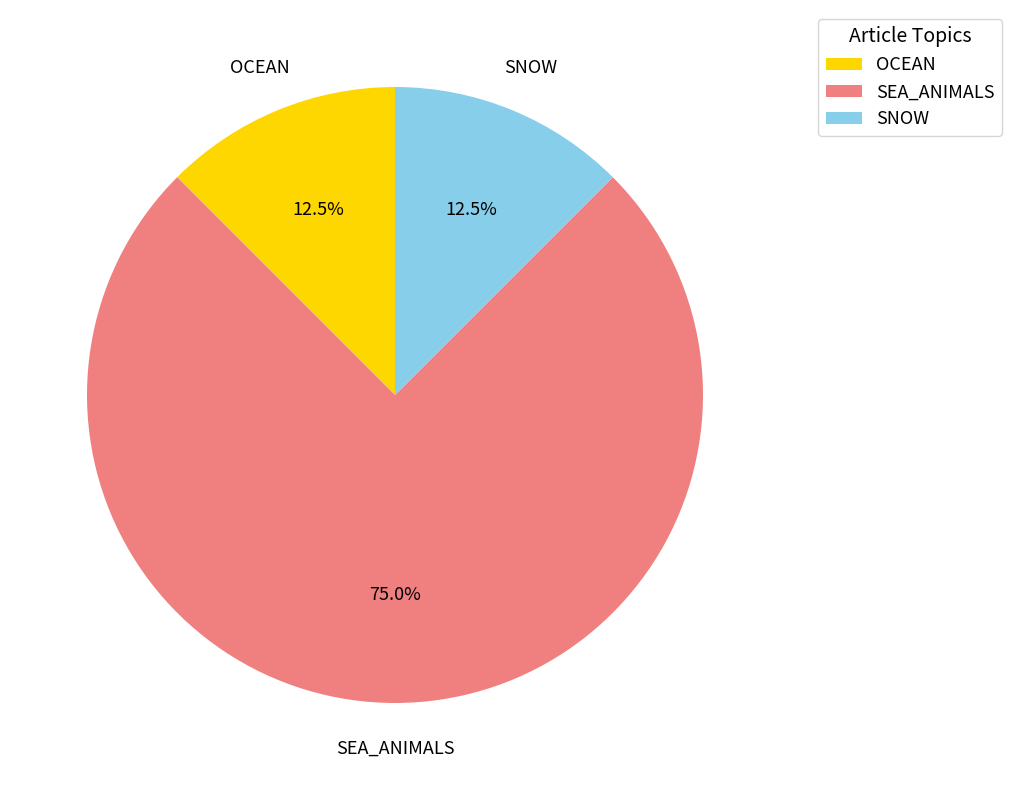

Which slice is the largest?

SEA_ANIMALS